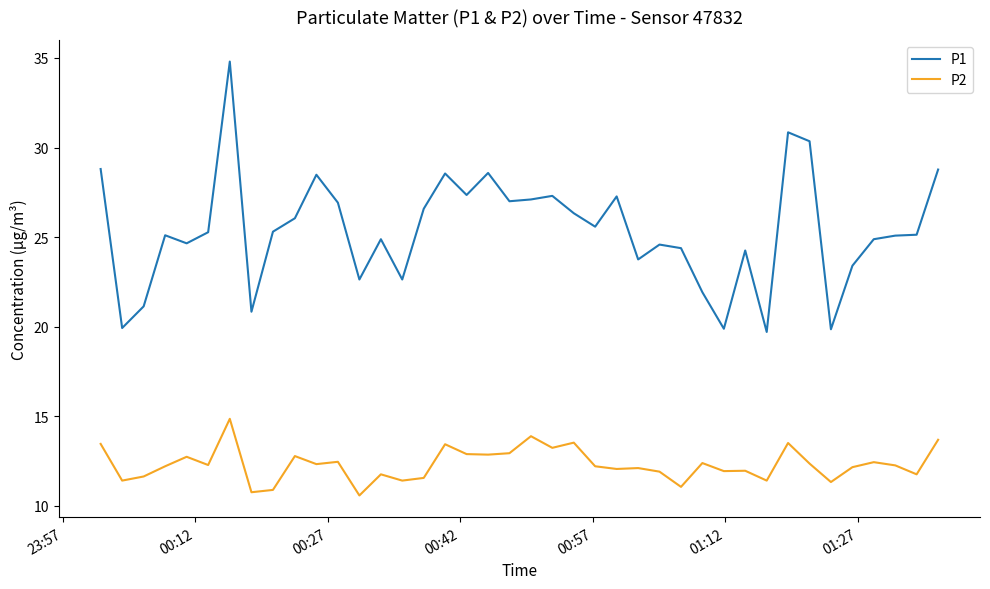

Which series has the widest spread of values?

P1